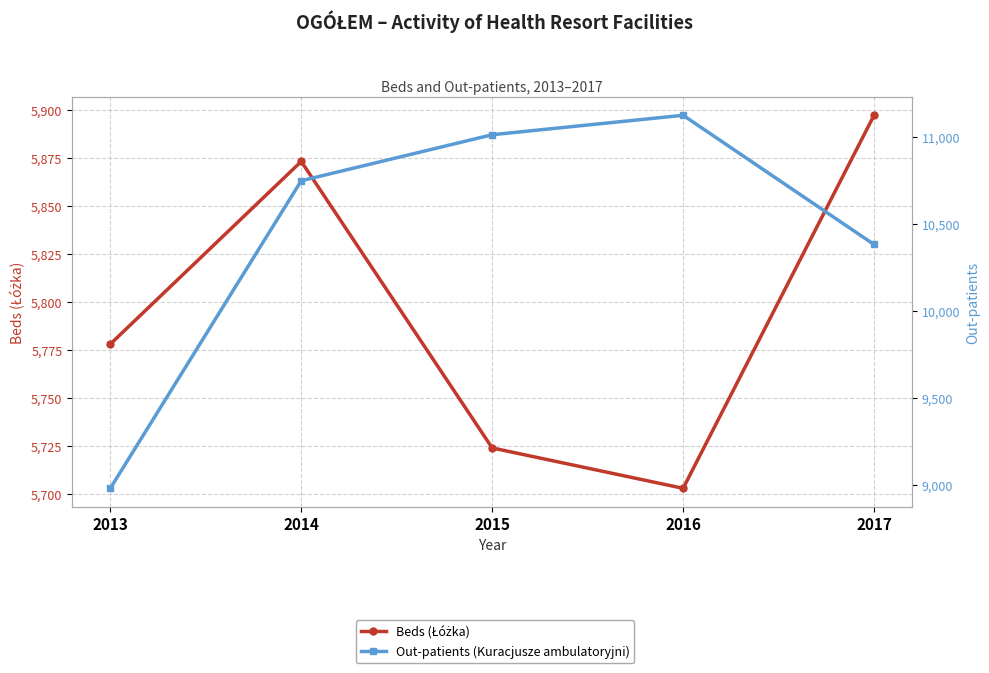

How many values in the Beds (Łóżka) series exceed 5778?

2